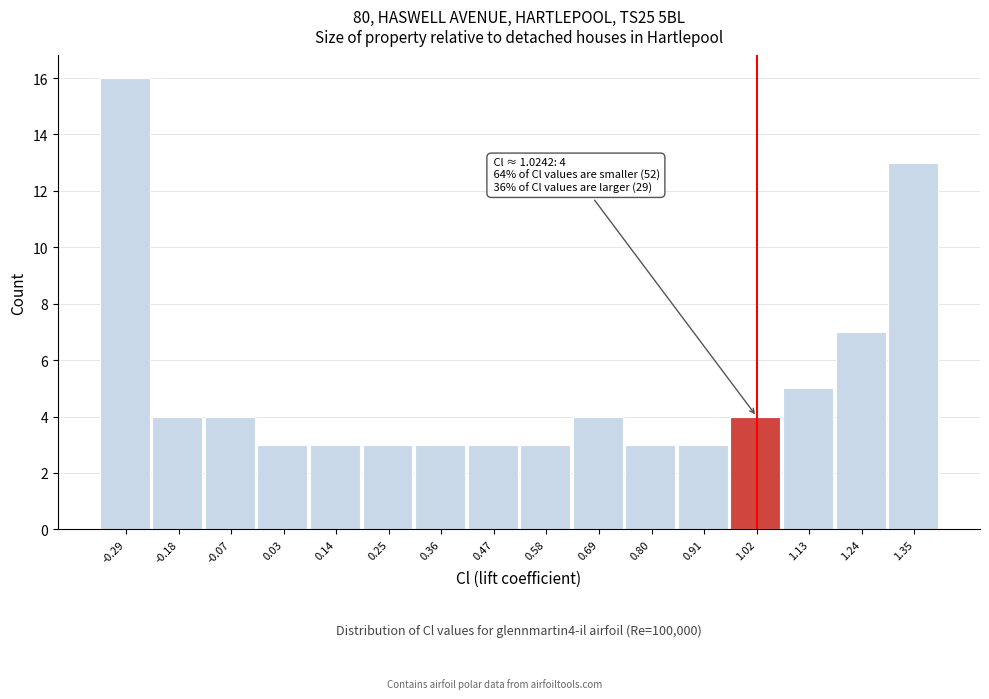

Reading right to left, extract all data points from this chart.

1.35=13	1.24=7	1.13=5	1.02=4	0.91=3	0.80=3	0.69=4	0.58=3	0.47=3	0.36=3	0.25=3	0.14=3	0.03=3	-0.07=4	-0.18=4	-0.29=16